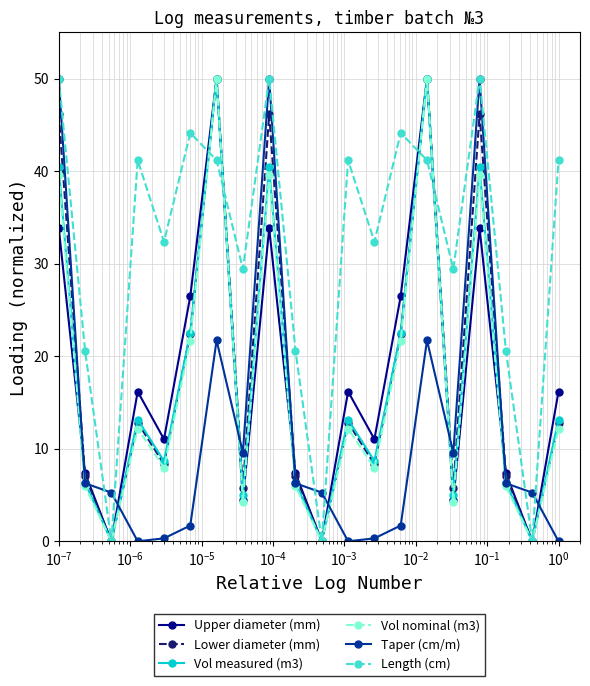

How many interior local peaks does the Upper diameter (mm) series have?

6